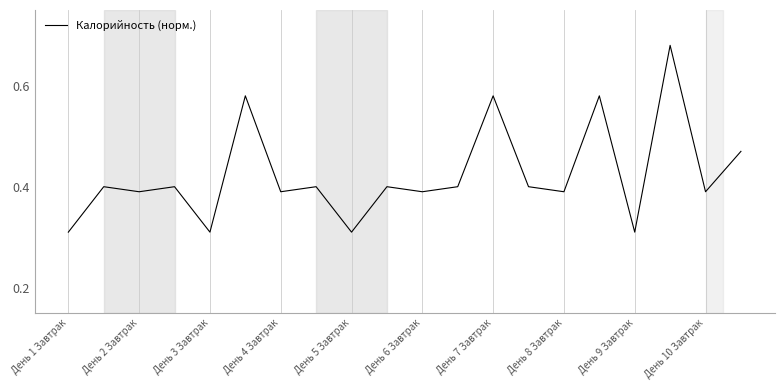

Where is the first local minimum?

День 2 Завтрак